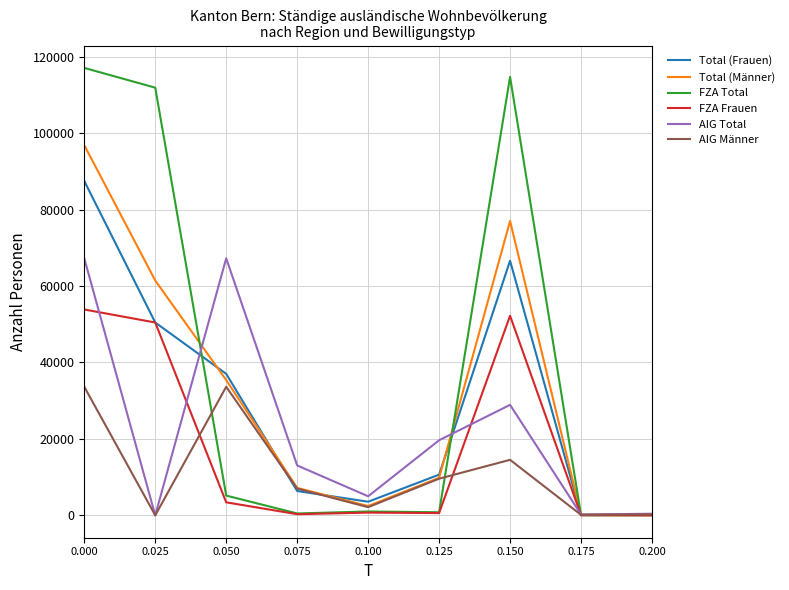

Is it true that AIG Total equals 67239 at 0.050?

True